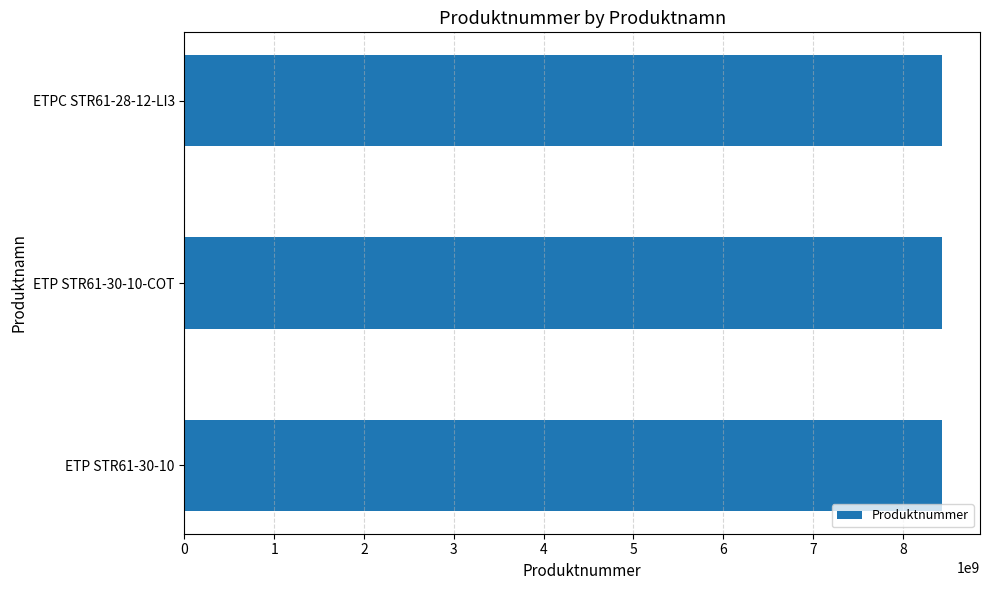

The value at ETPC STR61-28-12-LI3 is 5855508658. True or false?

False